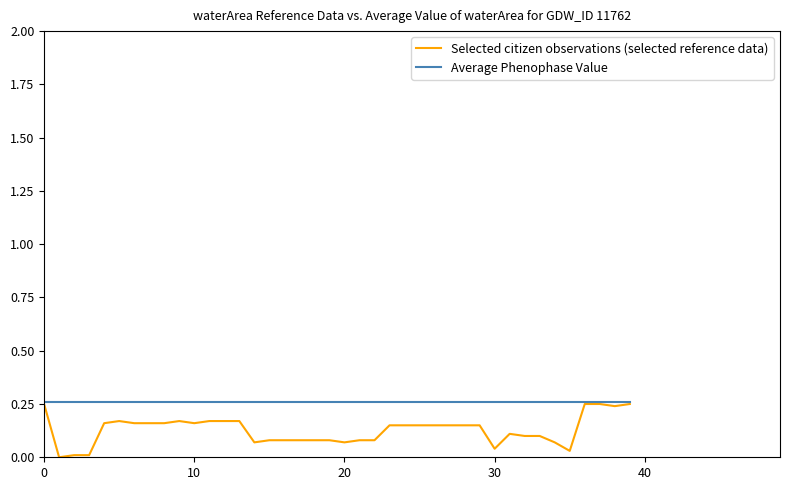

Which series has the largest total across all categories?

Average Phenophase Value